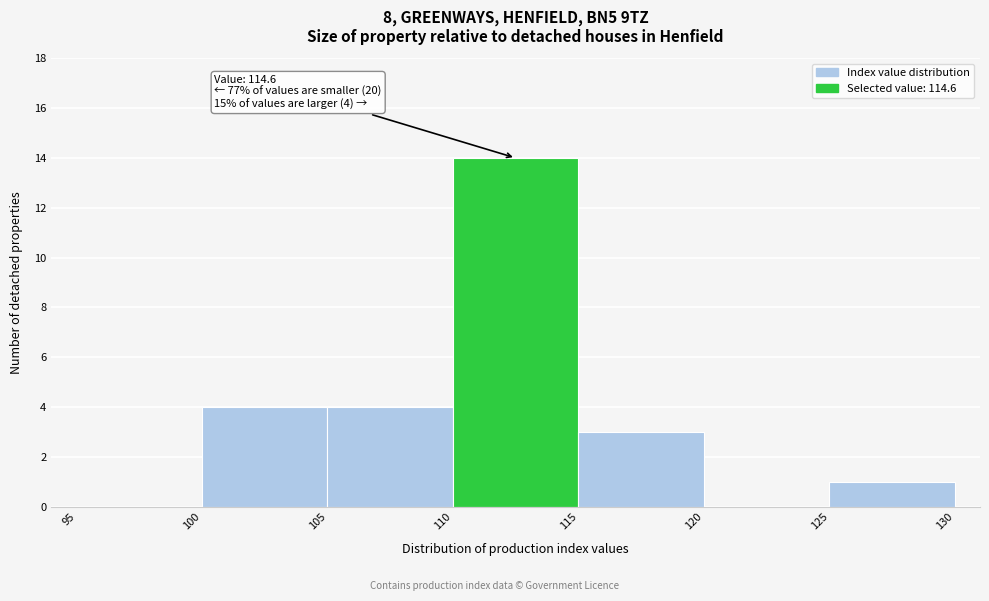

Over which range of the x-axis is the bar tallest?

110 to 115